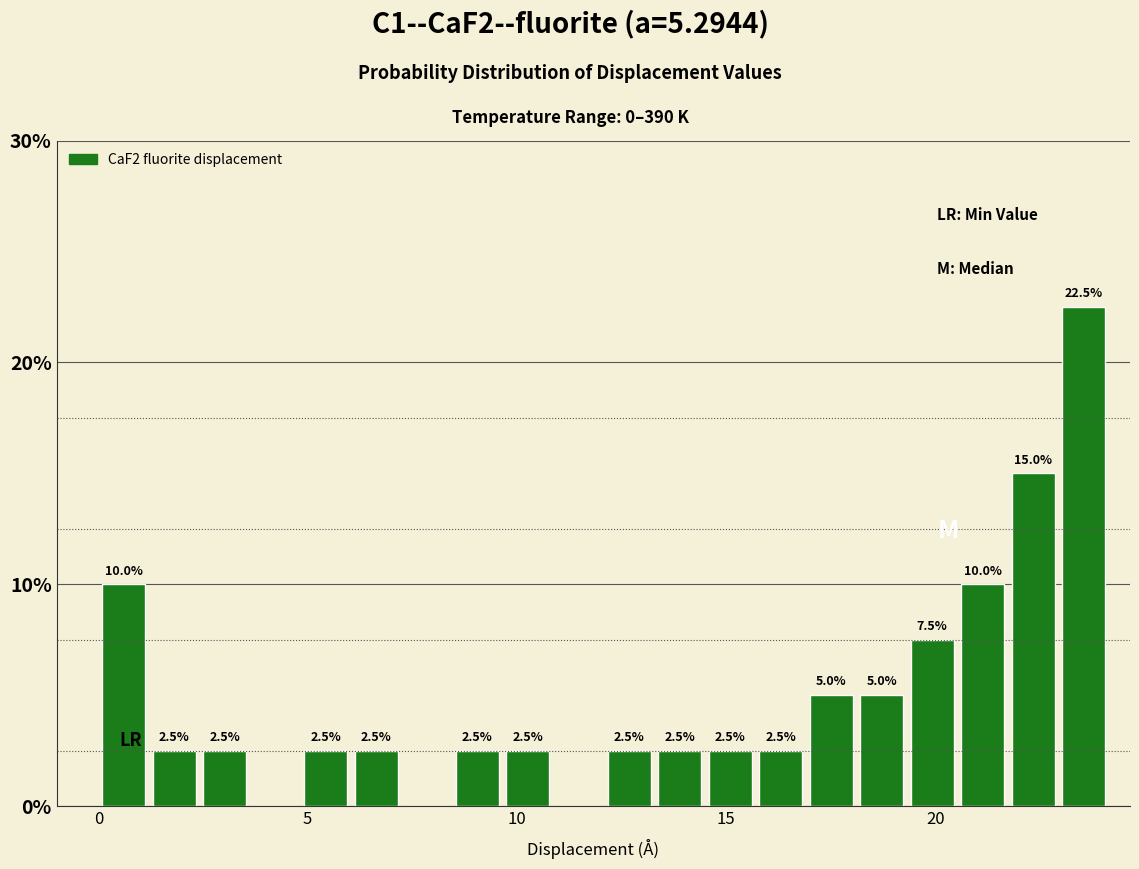

Around what value on the x-axis is the tallest bar? Give the approximate position of its centre, as read against the axis.

23.5